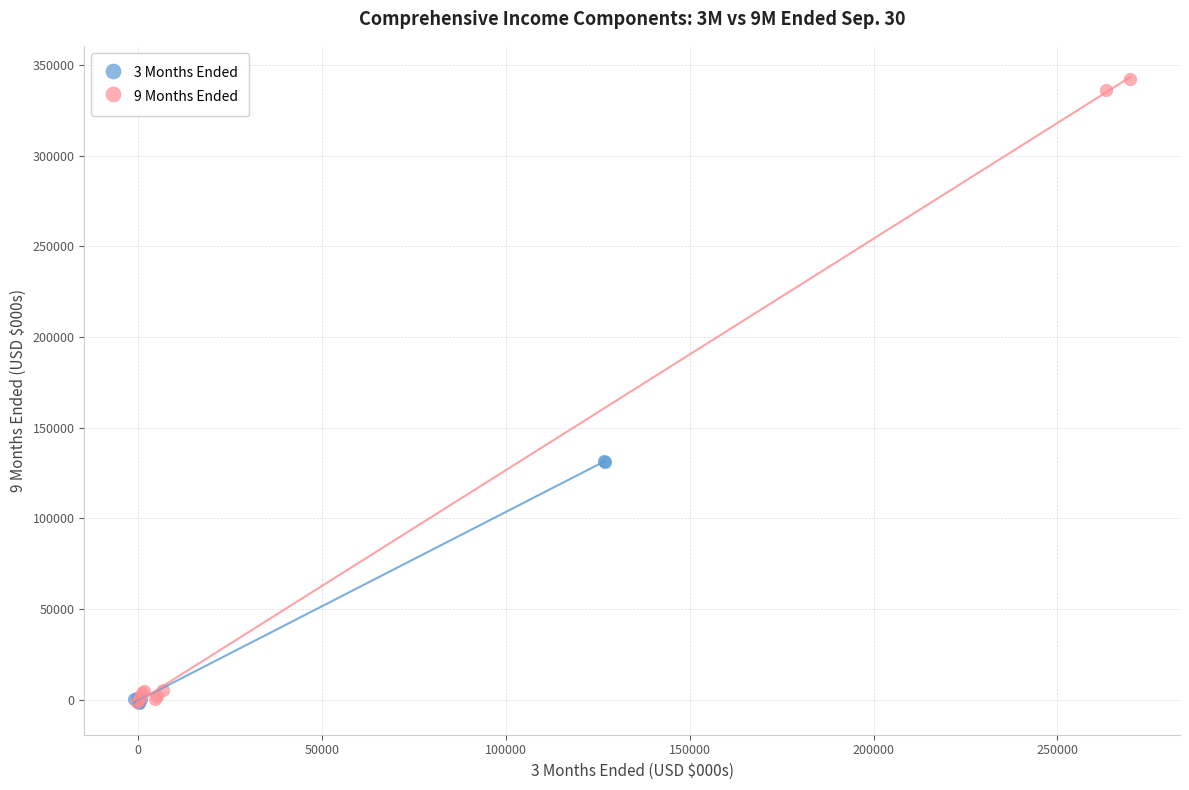

Which series reaches the maximum Y coordinate?

9 Months Ended